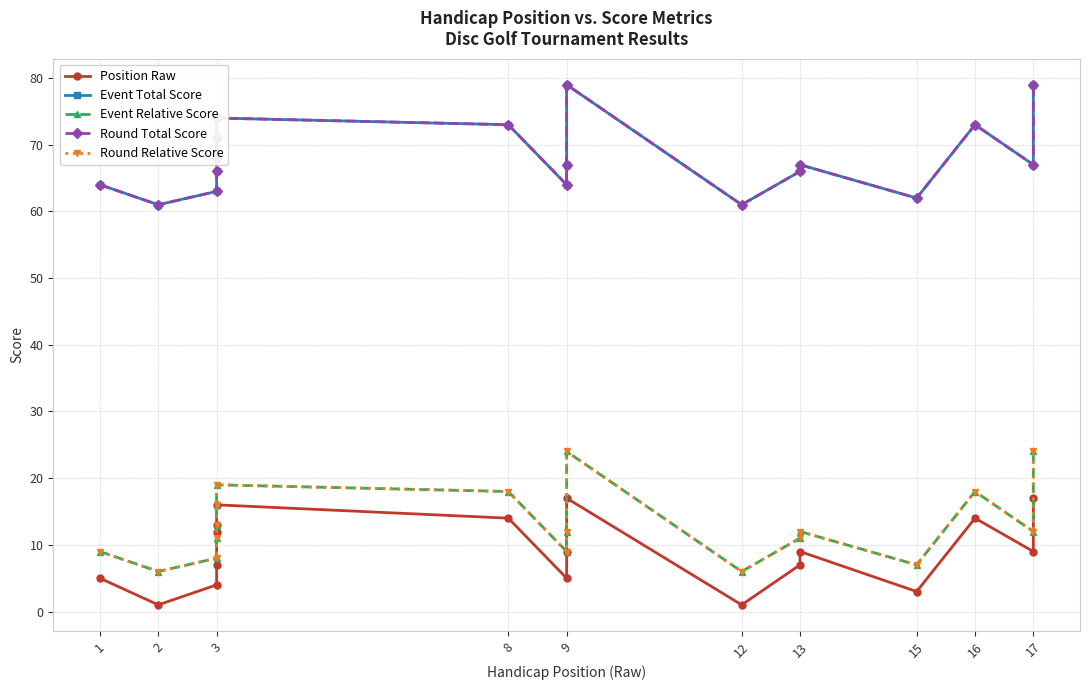

Which series has the largest range (max minus min)?

Event Total Score